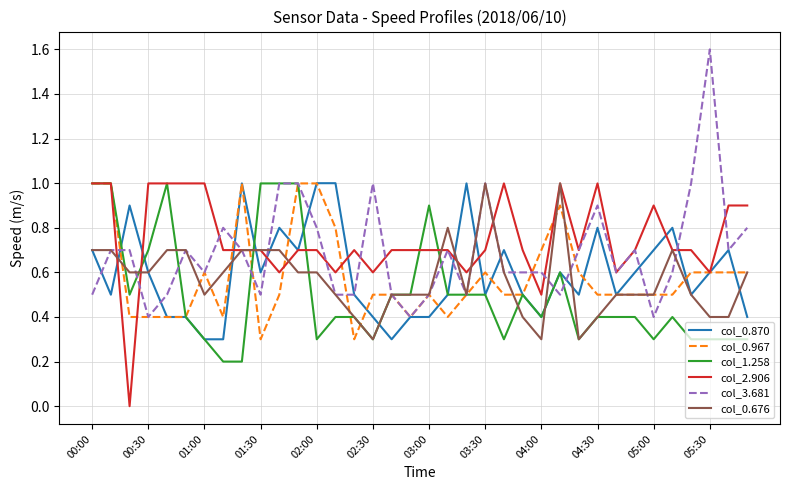

What is the maximum value for col_0.870?

1.0